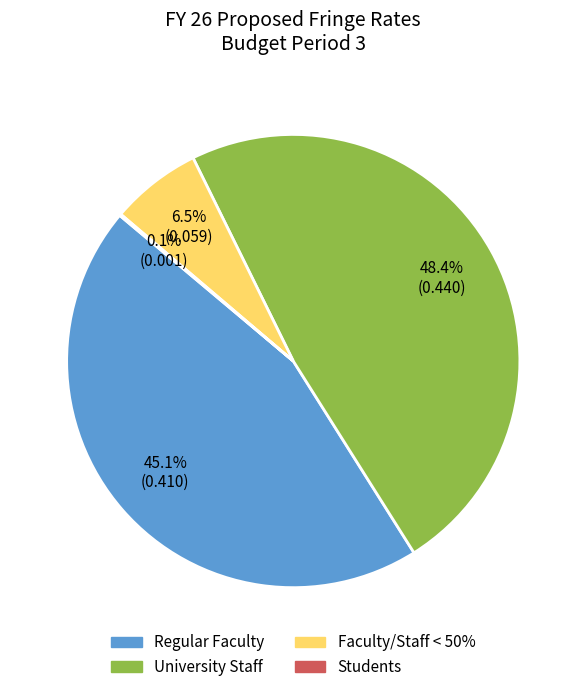

Is it true that Regular Faculty is 34% of the pie?

False